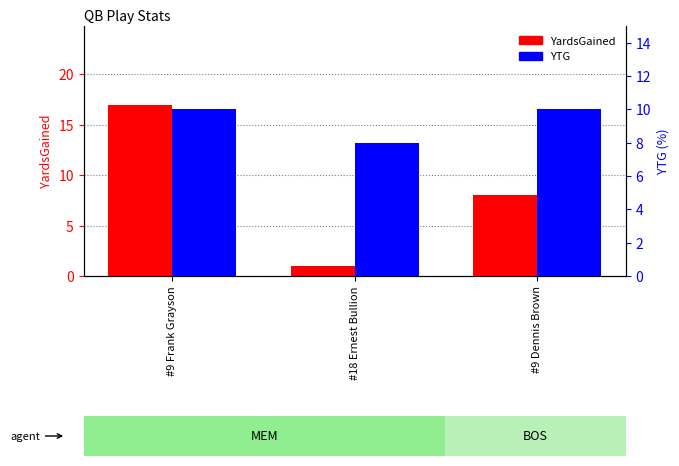

What is the value of the YardsGained bar at the 2nd from the left?

1